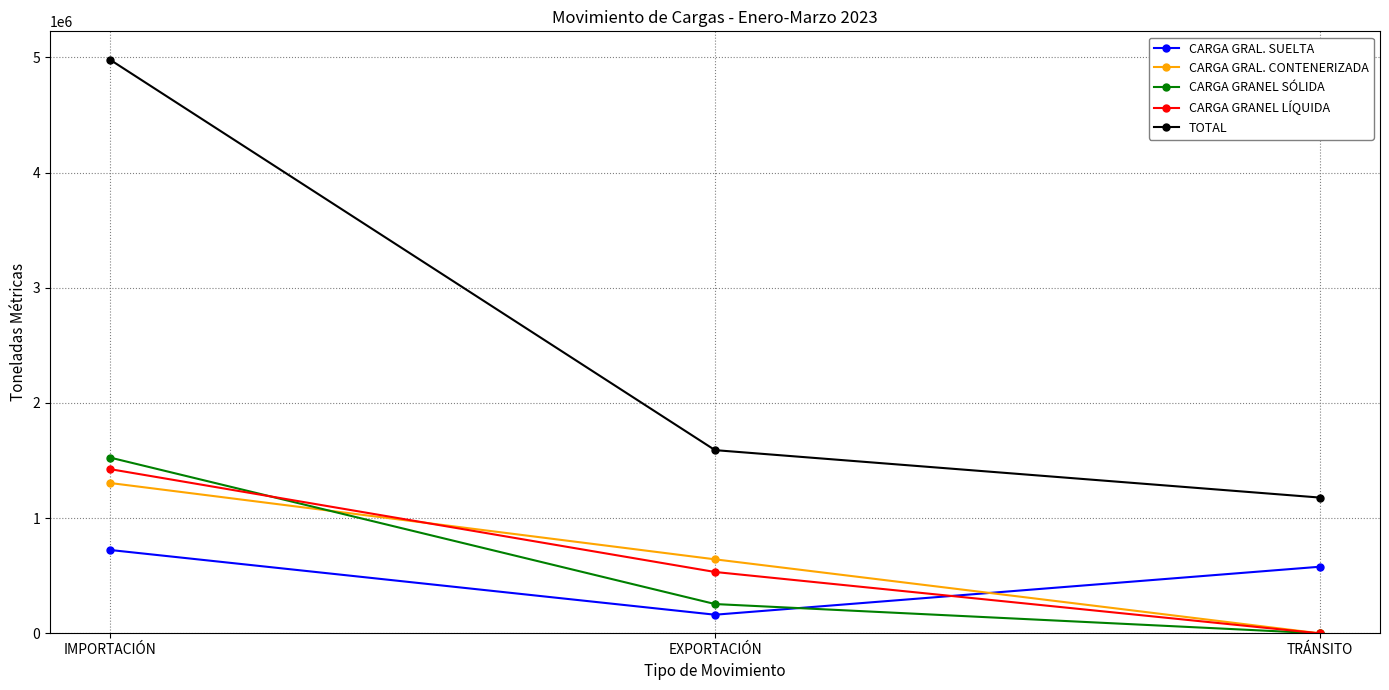

Rank the categories by CARGA GRANEL LÍQUIDA value from lowest to highest.

TRÁNSITO, EXPORTACIÓN, IMPORTACIÓN